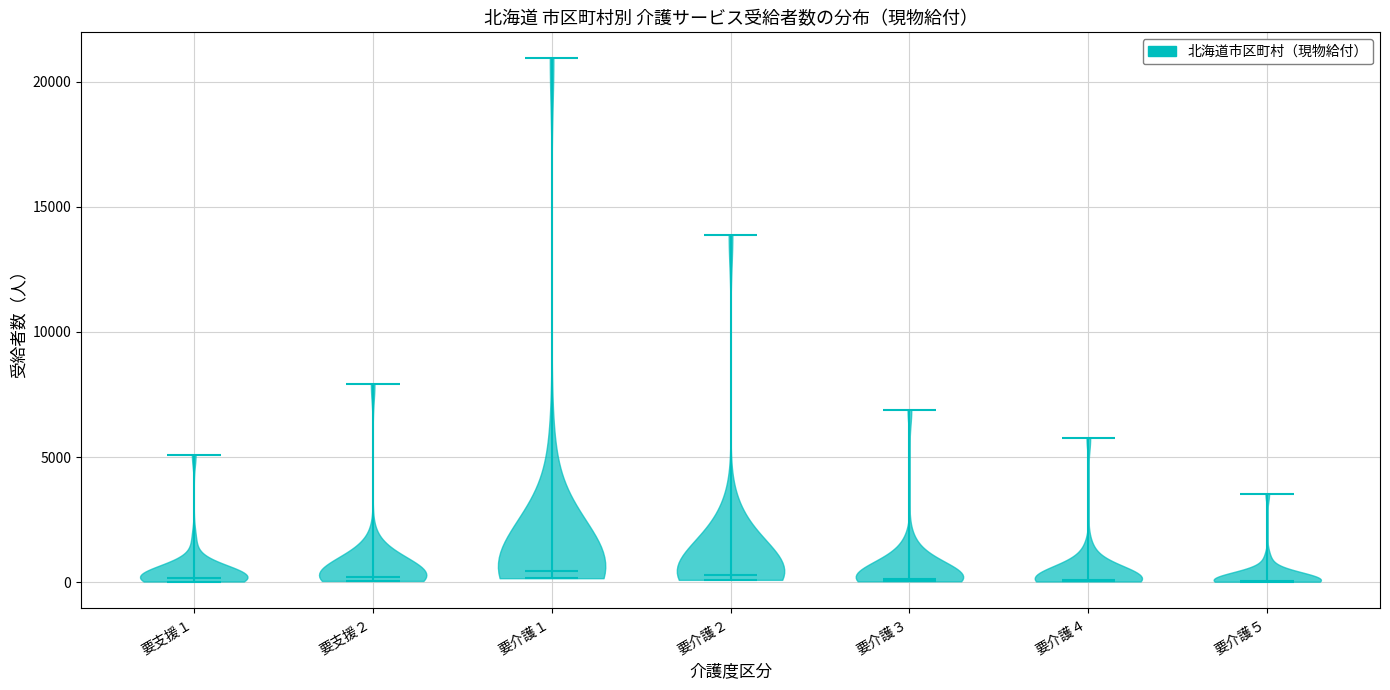

Reading left to right, read every violin against the y-axis: where its median line is, and the lowest and highest points it reaches. The values are not printed on the chart, so give them approximately, as read against the axis.

要支援１: median line 0, lowest point 0, highest point 5000
要支援２: median line 0, lowest point 0, highest point 8000
要介護１: median line 500, lowest point 0, highest point 21000
要介護２: median line 500, lowest point 0, highest point 14000
要介護３: median line 0, lowest point 0, highest point 7000
要介護４: median line 0, lowest point 0, highest point 6000
要介護５: median line 0, lowest point 0, highest point 3500